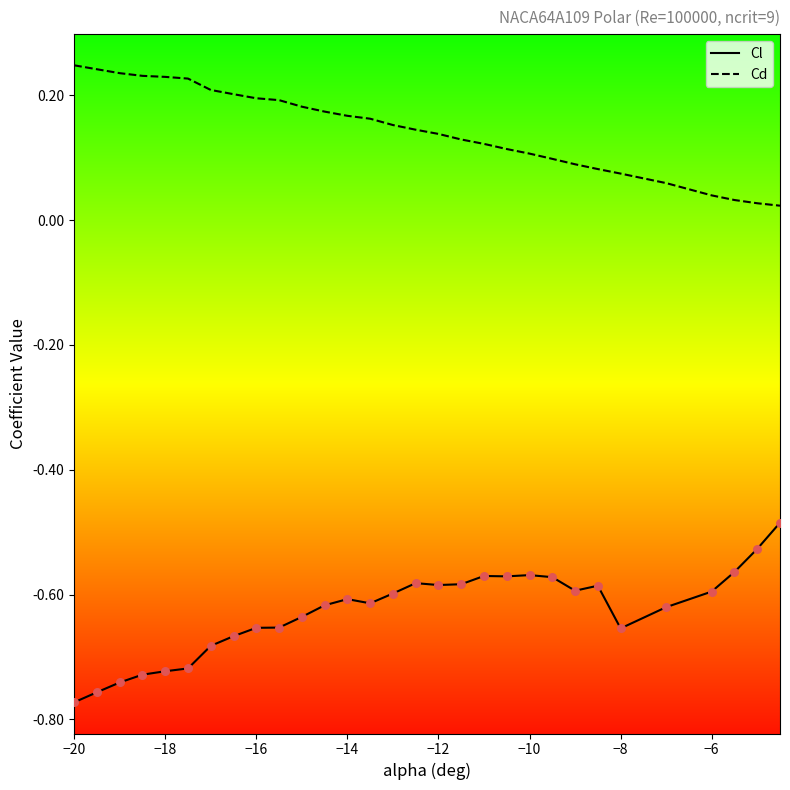

What are all the series names shown in the legend?

Cl, Cd